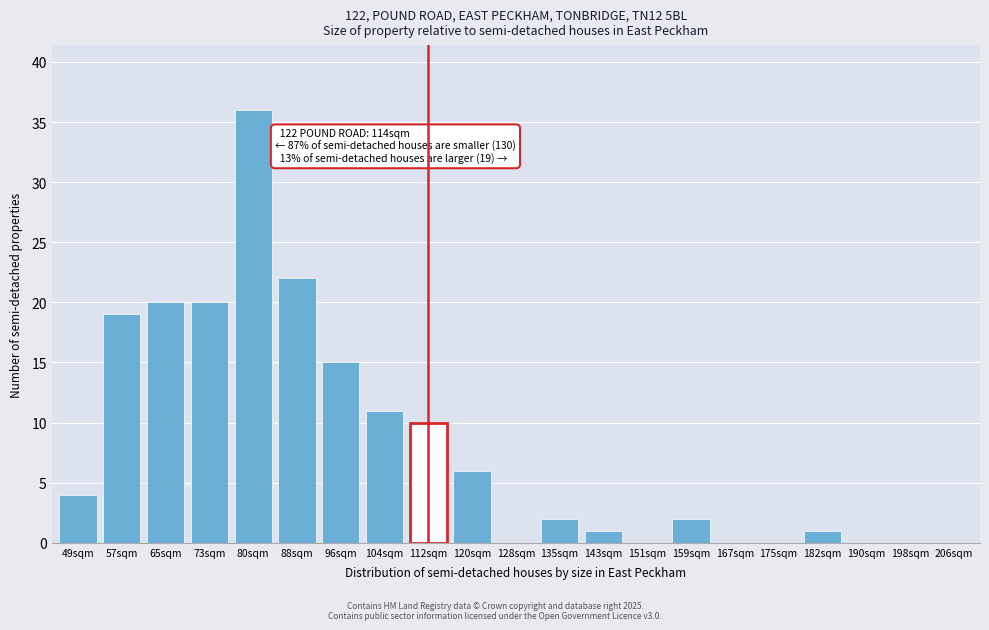

Reading right to left, extract all data points from this chart.

206sqm=0	198sqm=0	190sqm=0	182sqm=1	175sqm=0	167sqm=0	159sqm=2	151sqm=0	143sqm=1	135sqm=2	128sqm=0	120sqm=6	112sqm=10	104sqm=11	96sqm=15	88sqm=22	80sqm=36	73sqm=20	65sqm=20	57sqm=19	49sqm=4